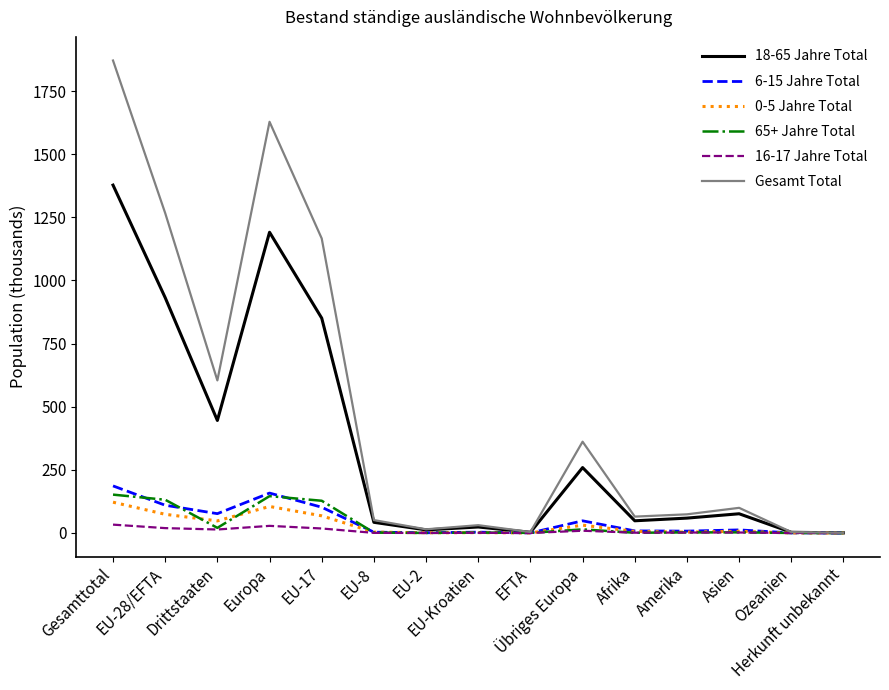

Which series has the largest total across all categories?

Gesamt Total